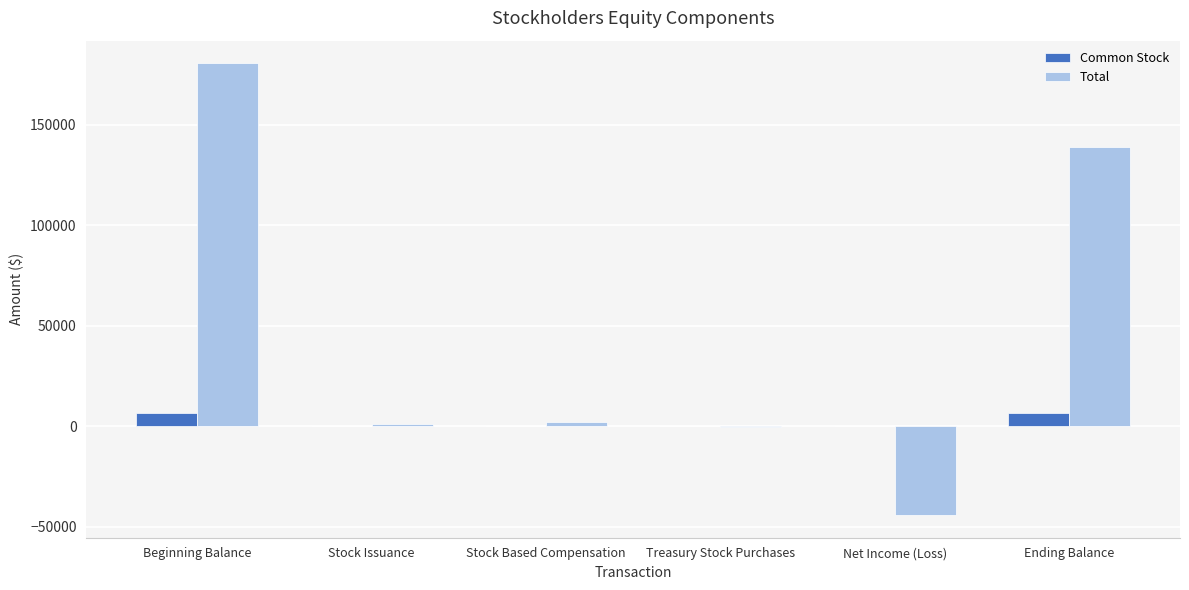

What is the sum of the Common Stock values at Beginning Balance and Stock Issuance?

6550